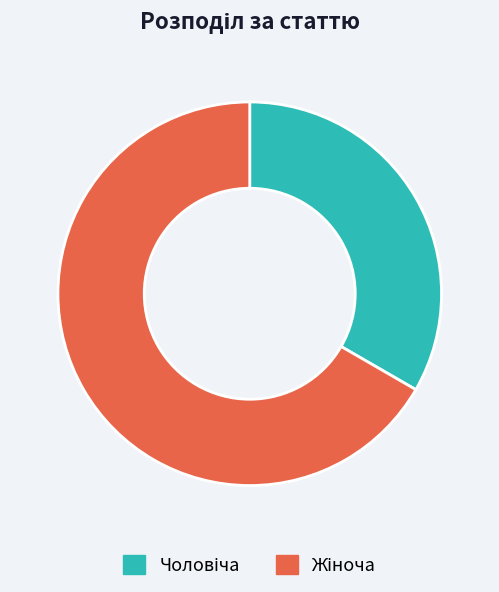

Is there any slice that represents more than half of the pie?

Yes